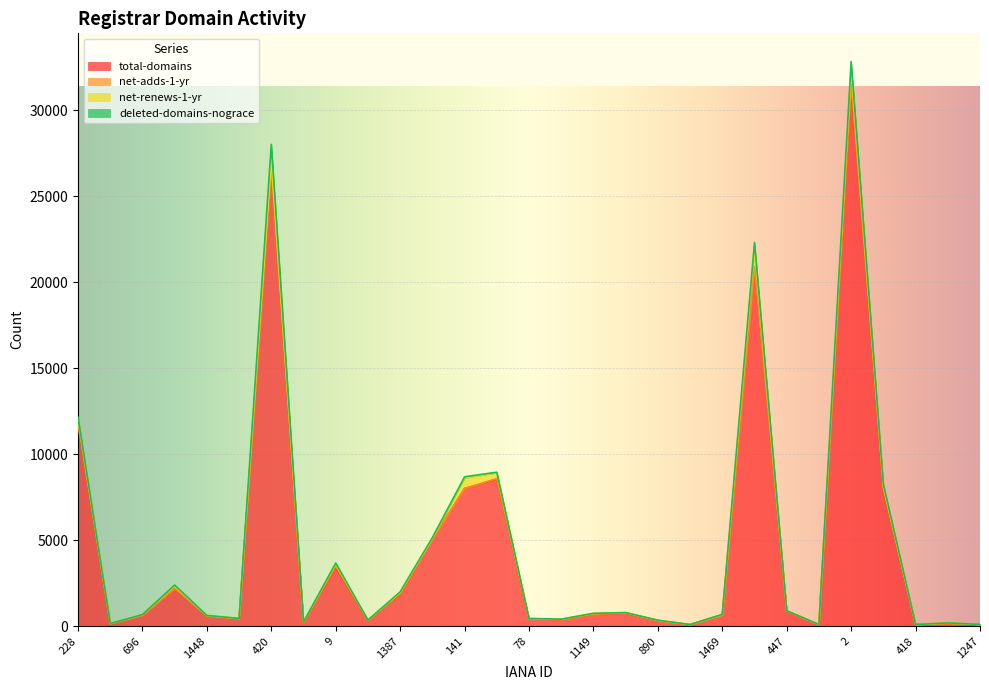

What is the label of the 27th point from the left?

418